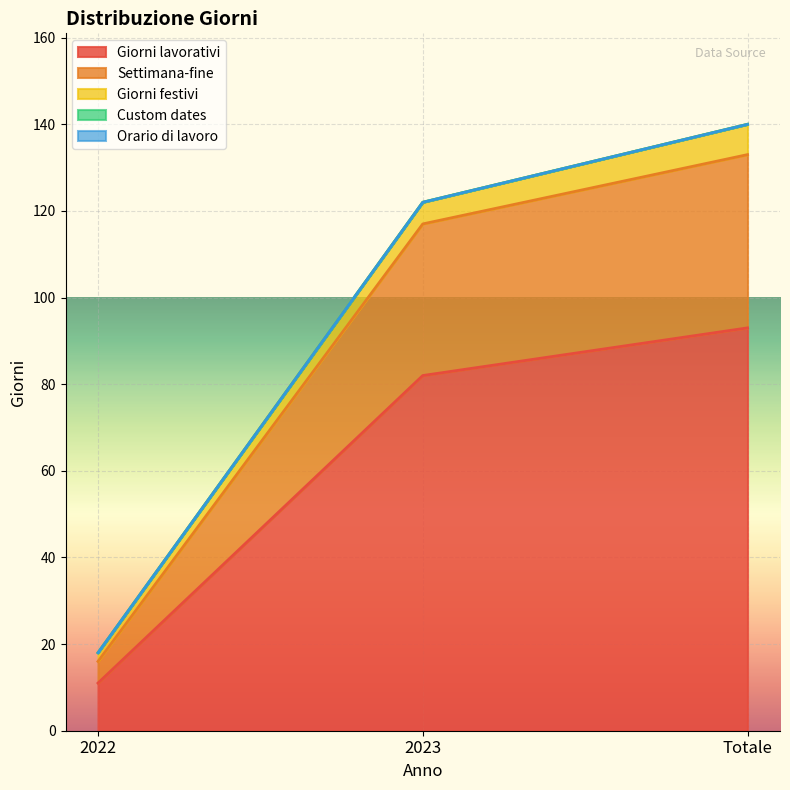

Is it true that Settimana-fine equals 11 at 2023?

False